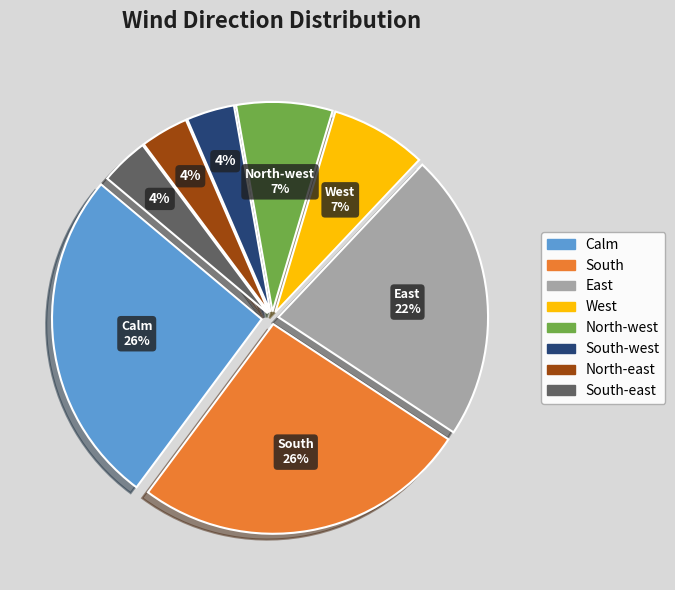

Is there any slice that represents more than half of the pie?

No